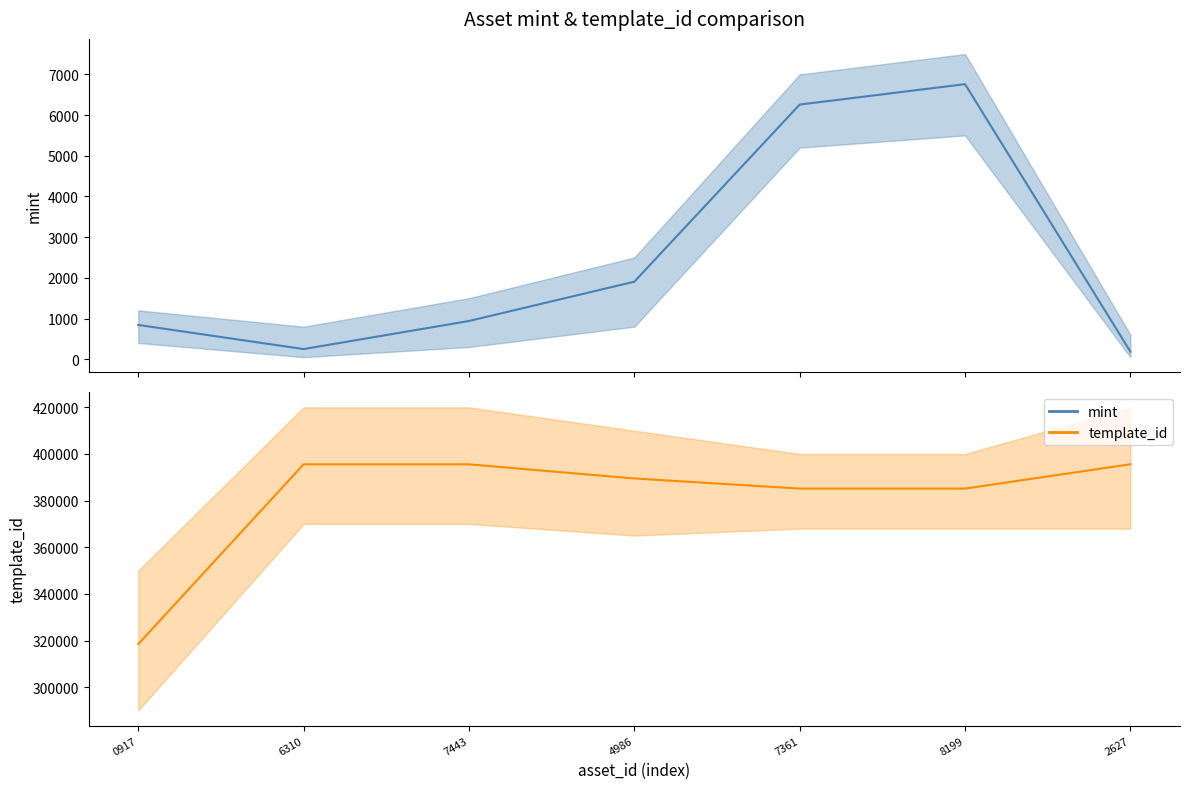

Which category has the lowest value in the template_id series?

0917